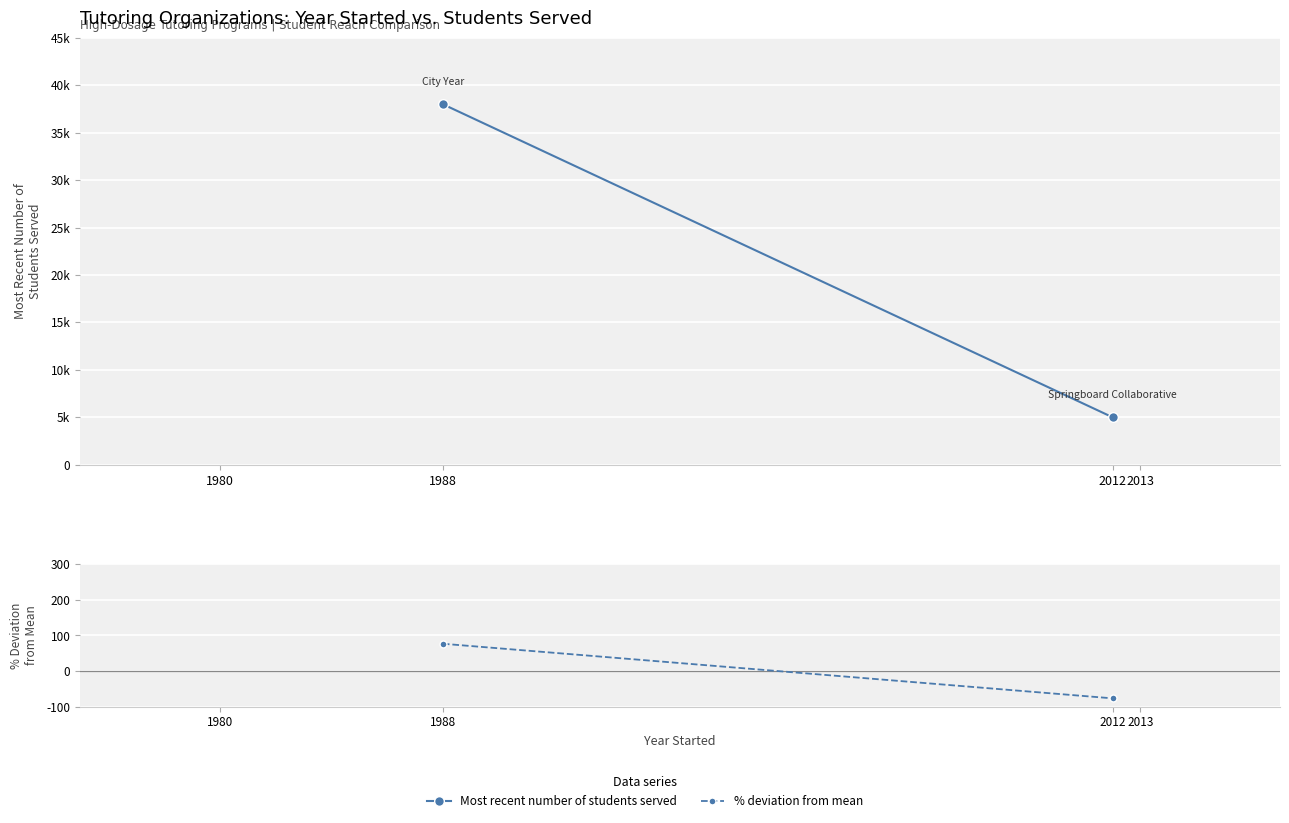

Which series has the largest range (max minus min)?

Most recent number of students served